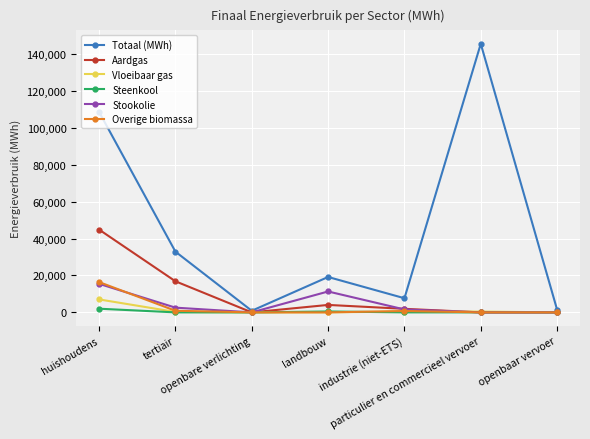

Does the chart display data point markers on the line(s)?

Yes